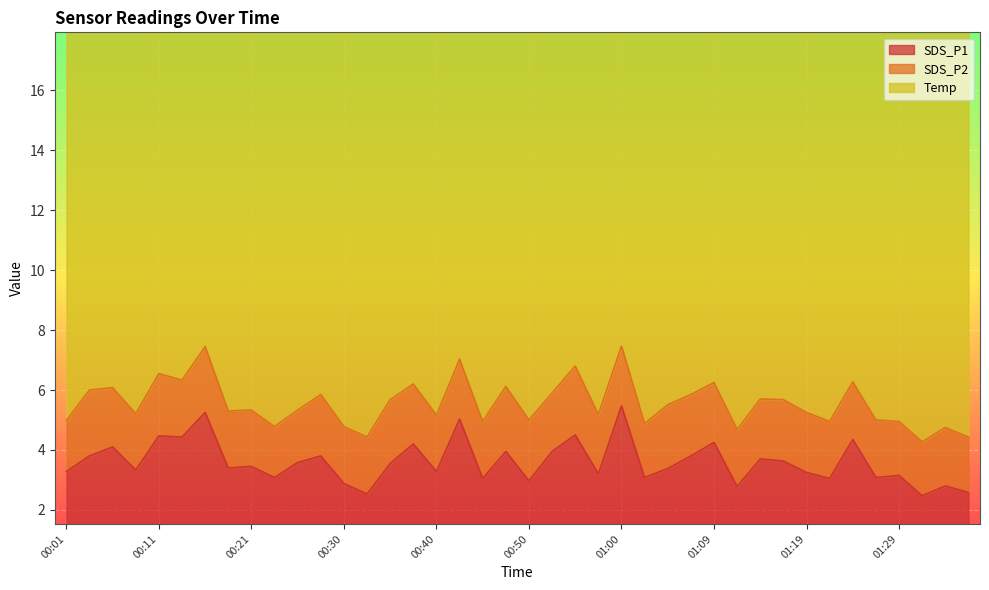

How many lines are shown in the chart?

3